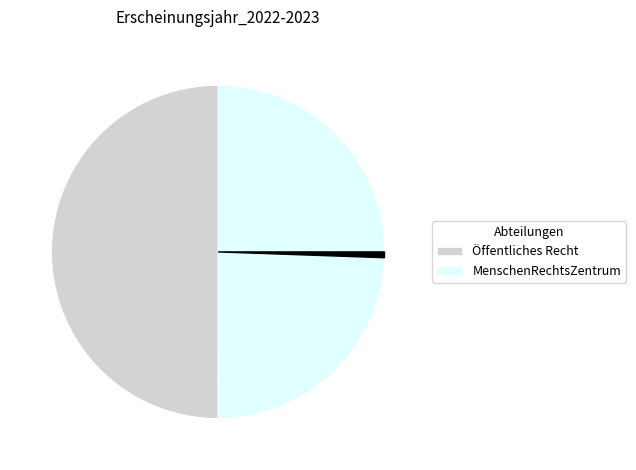

How many segments does this pie chart have?

3